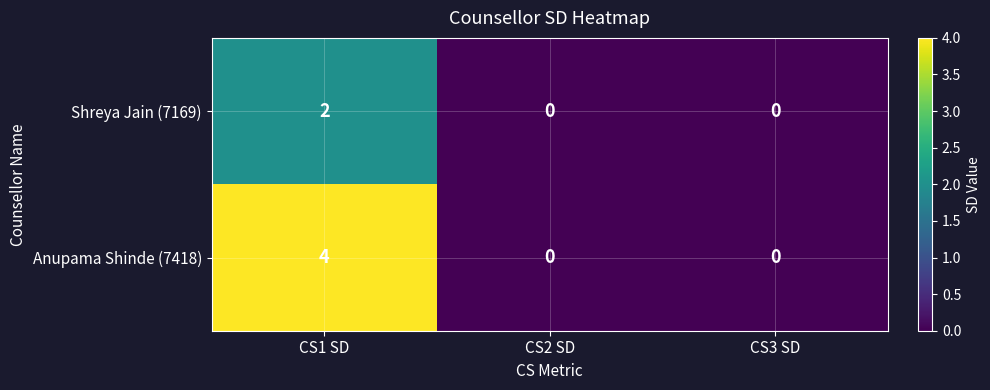

What is the greatest value displayed?

4